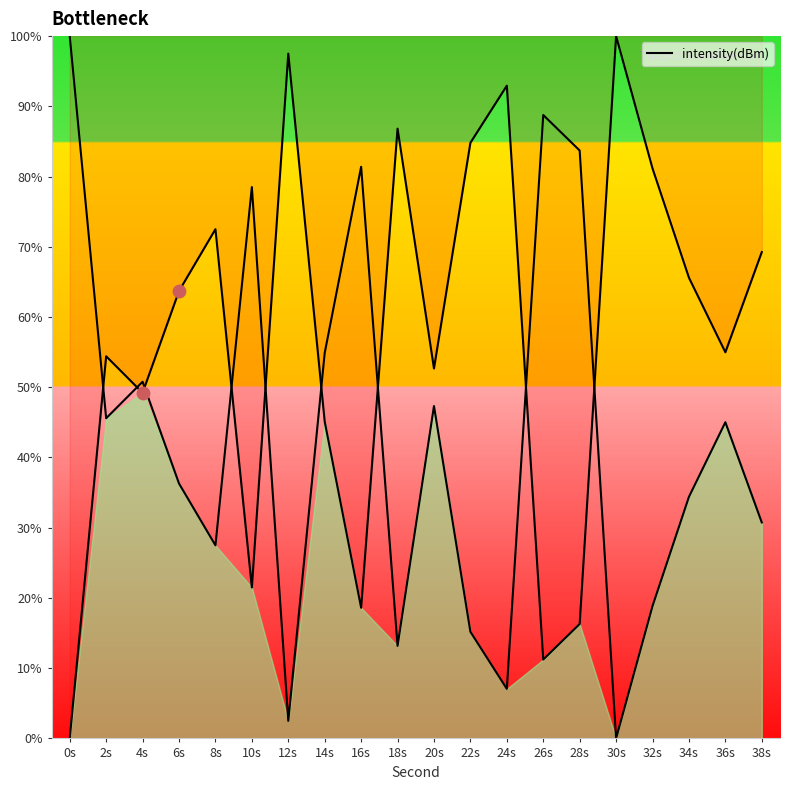

Approximately how many times larger is the value at 2s compared to 28s?

3.3